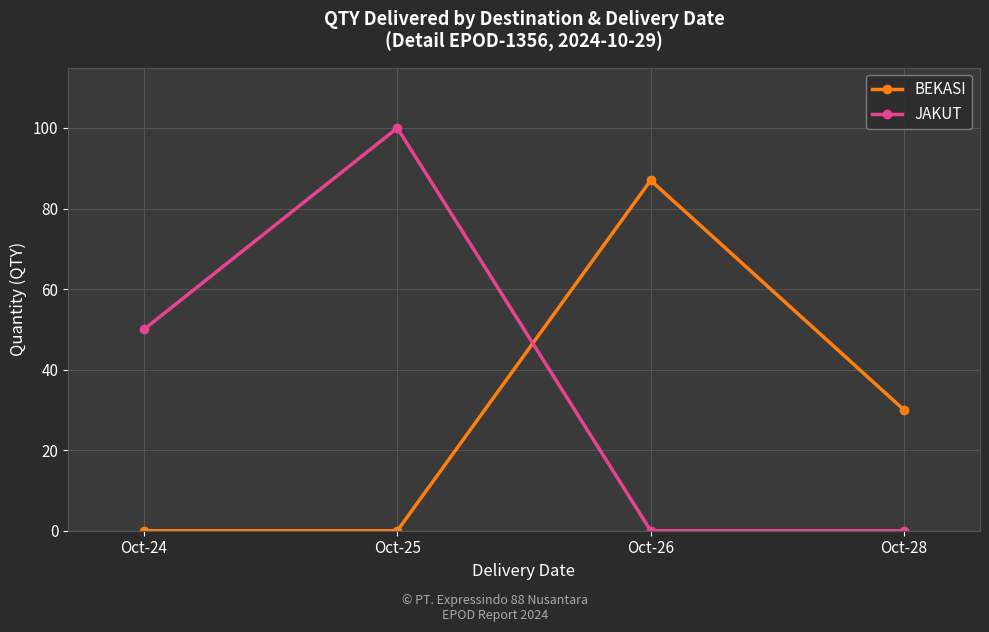

What is the sum of all JAKUT values?

150